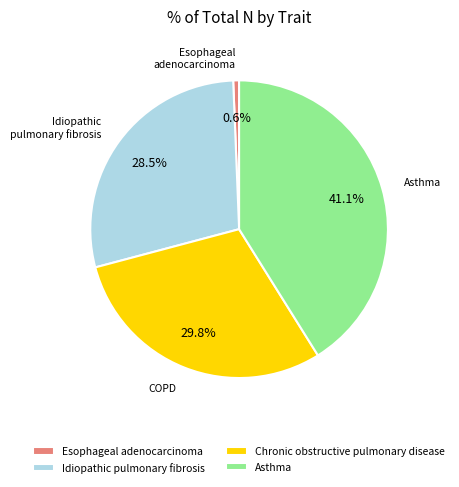

What percentage is the Asthma slice, to the nearest percent?

41%